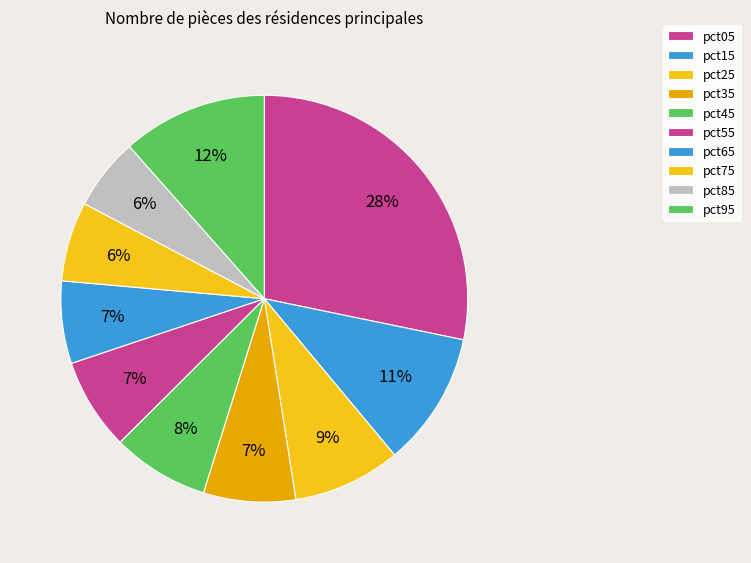

Is there a majority slice in this chart?

No